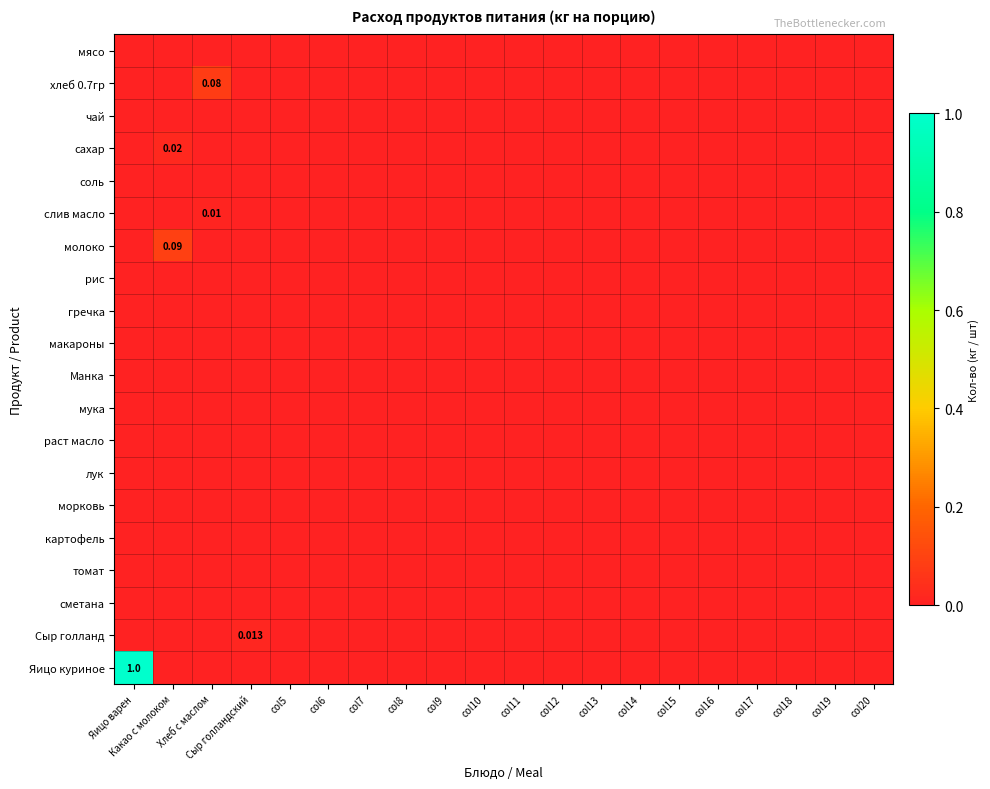

At which category is the sum across all series the highest?

Яицо варен